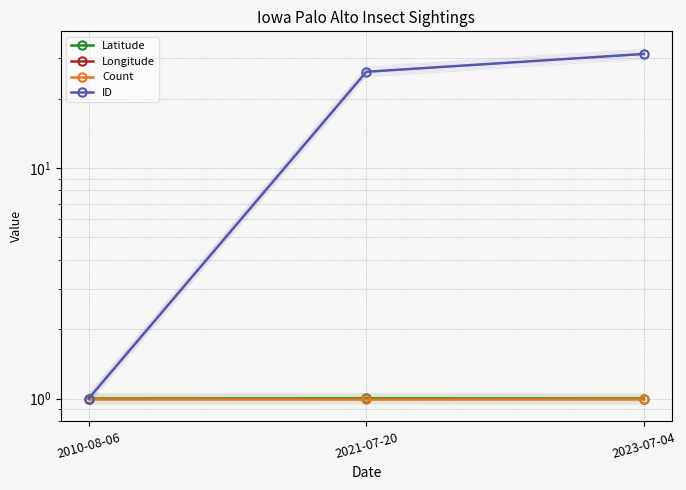

The value of Count at 2010-08-06 is 1.0. True or false?

True